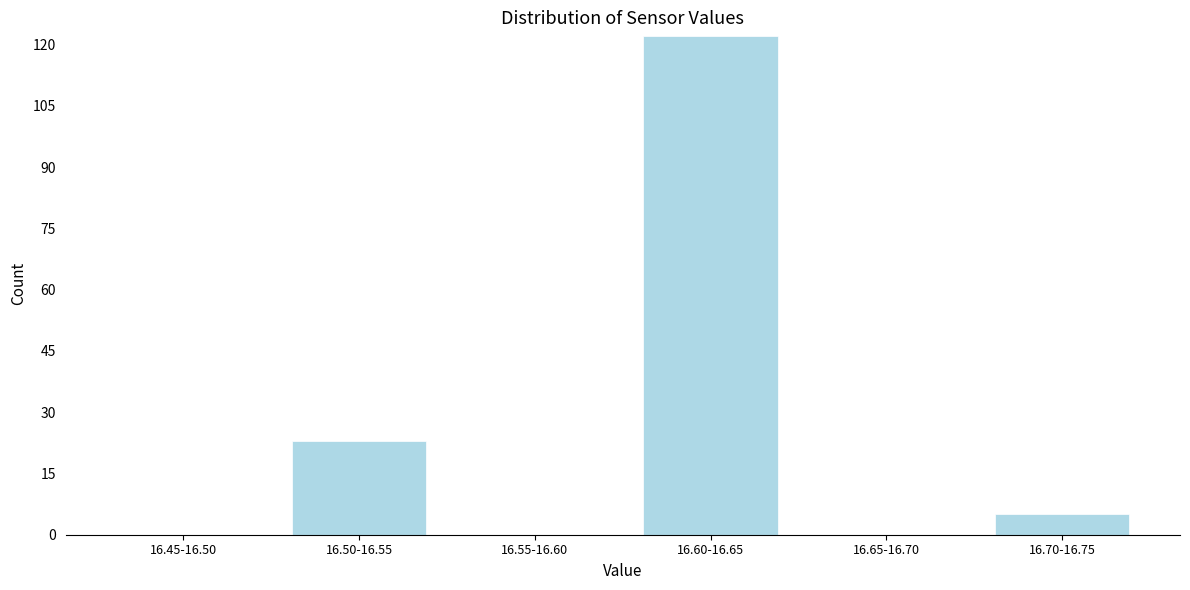

Reading left to right, extract all data points from this chart.

16.45-16.50=0	16.50-16.55=23	16.55-16.60=0	16.60-16.65=122	16.65-16.70=0	16.70-16.75=5